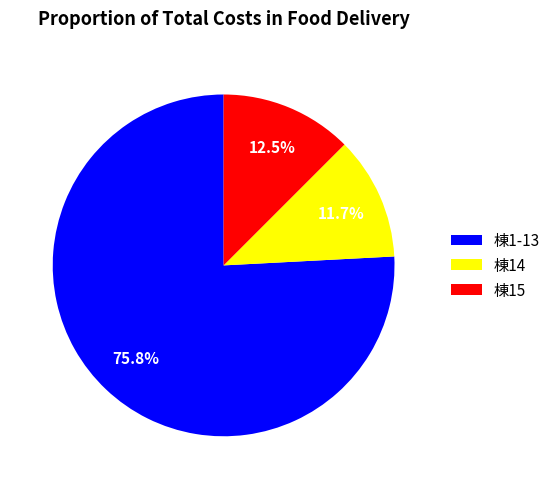

How many slices are in this pie chart?

3